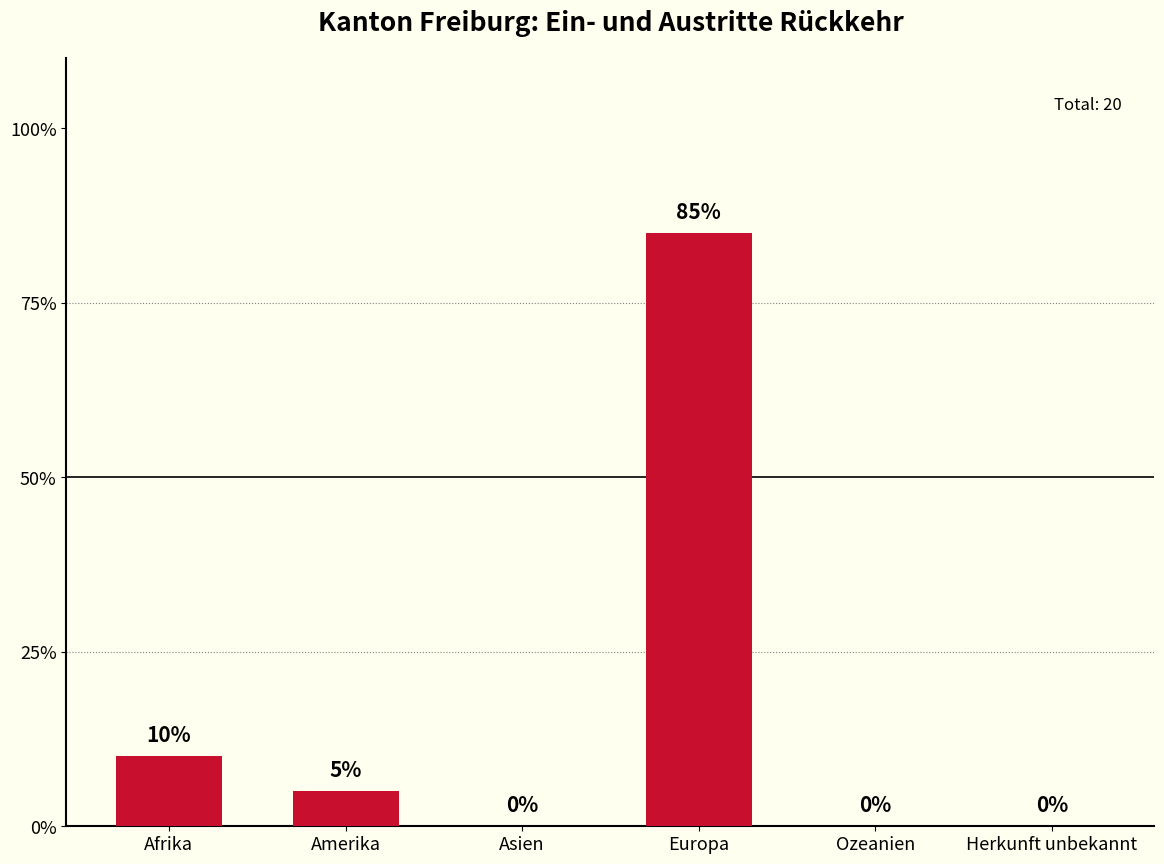

How many data points does each series have?

6